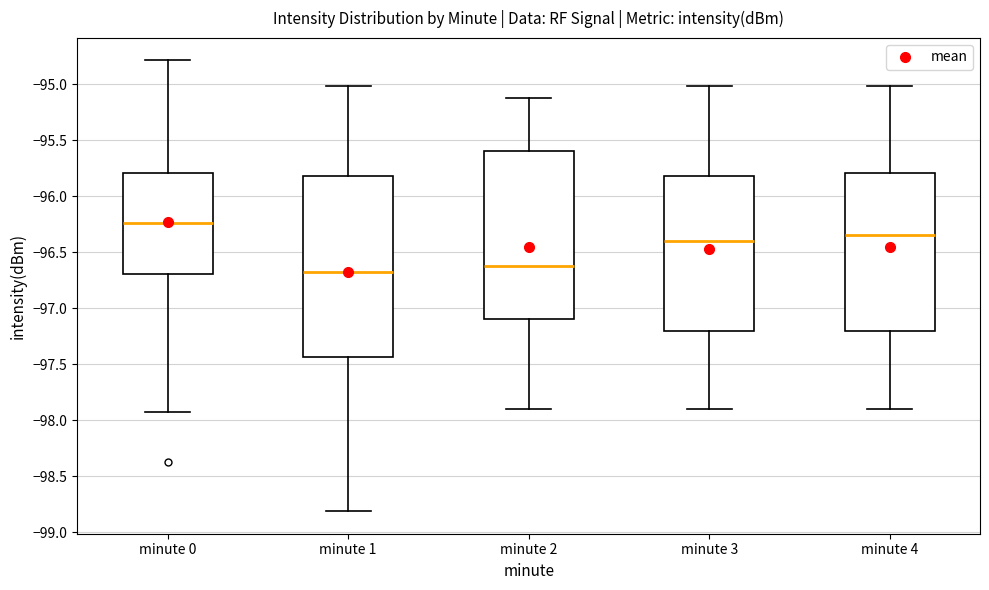

Where is the upper edge of the box for minute 1 on the y-axis? The values are not printed on the chart, so give them approximately, as read against the axis.

-95.80